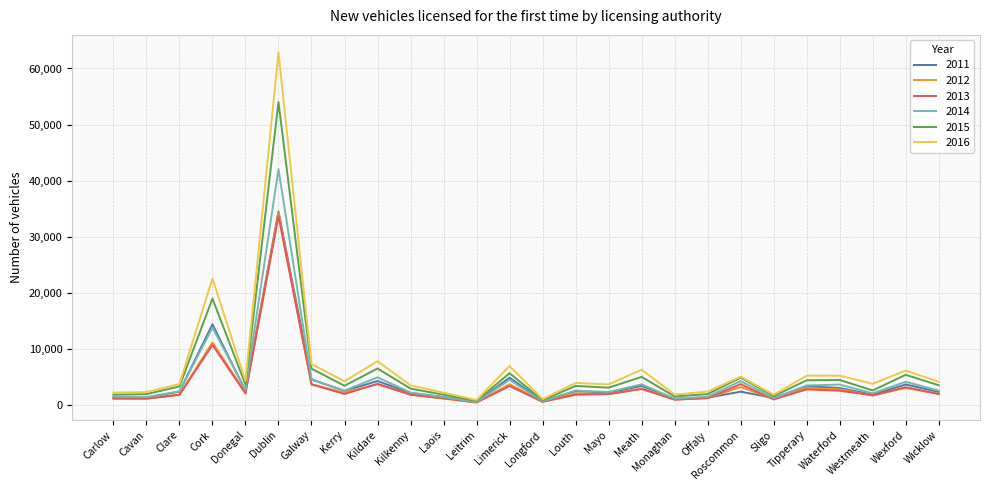

What value does the 2016 series have at Donegal, to the nearest 100?

4300